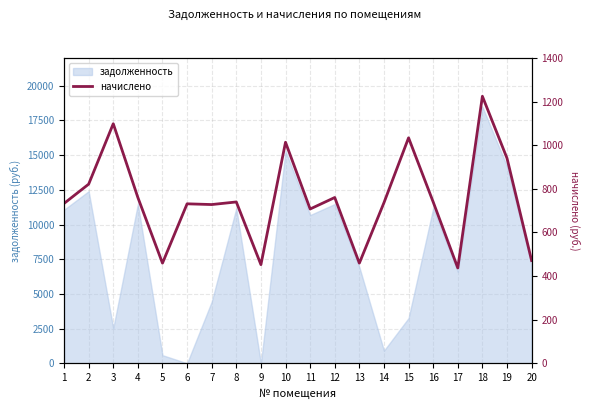

How many lines are shown in the chart?

1